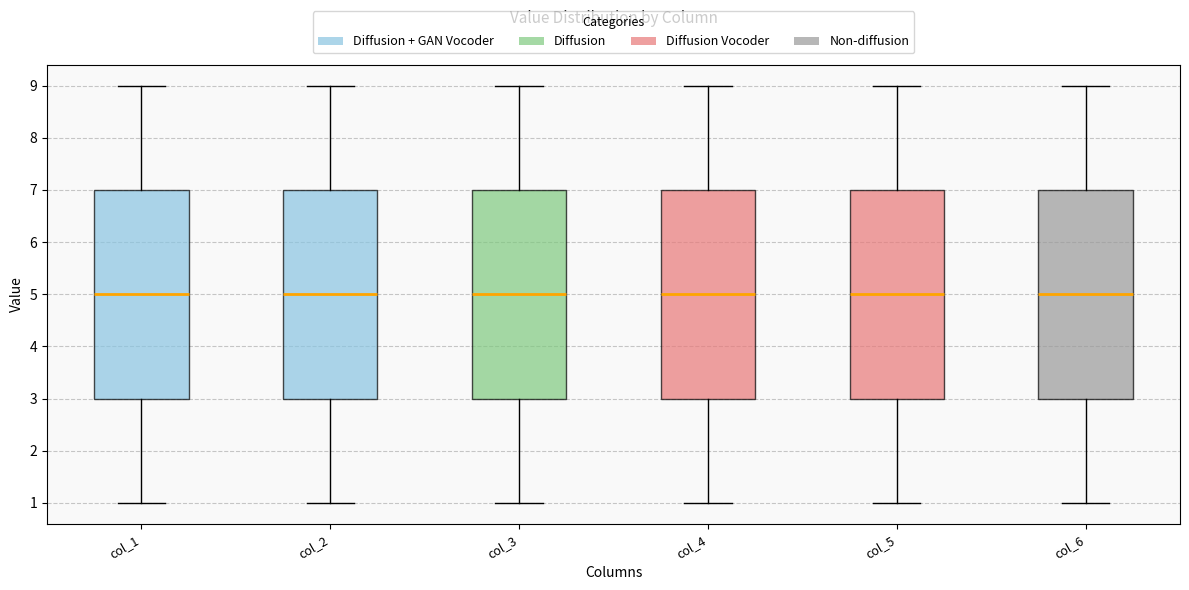

Where is the lower edge of the box for col_4 on the y-axis? The values are not printed on the chart, so give them approximately, as read against the axis.

3